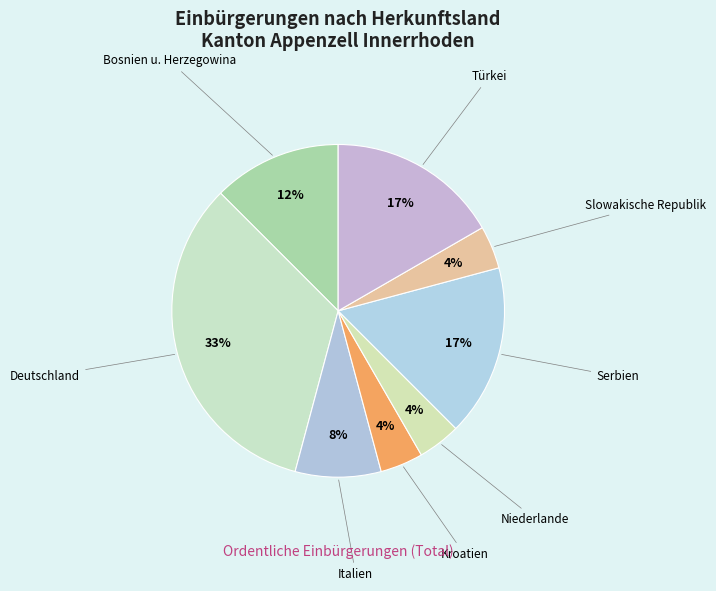

How many segments does this pie chart have?

8